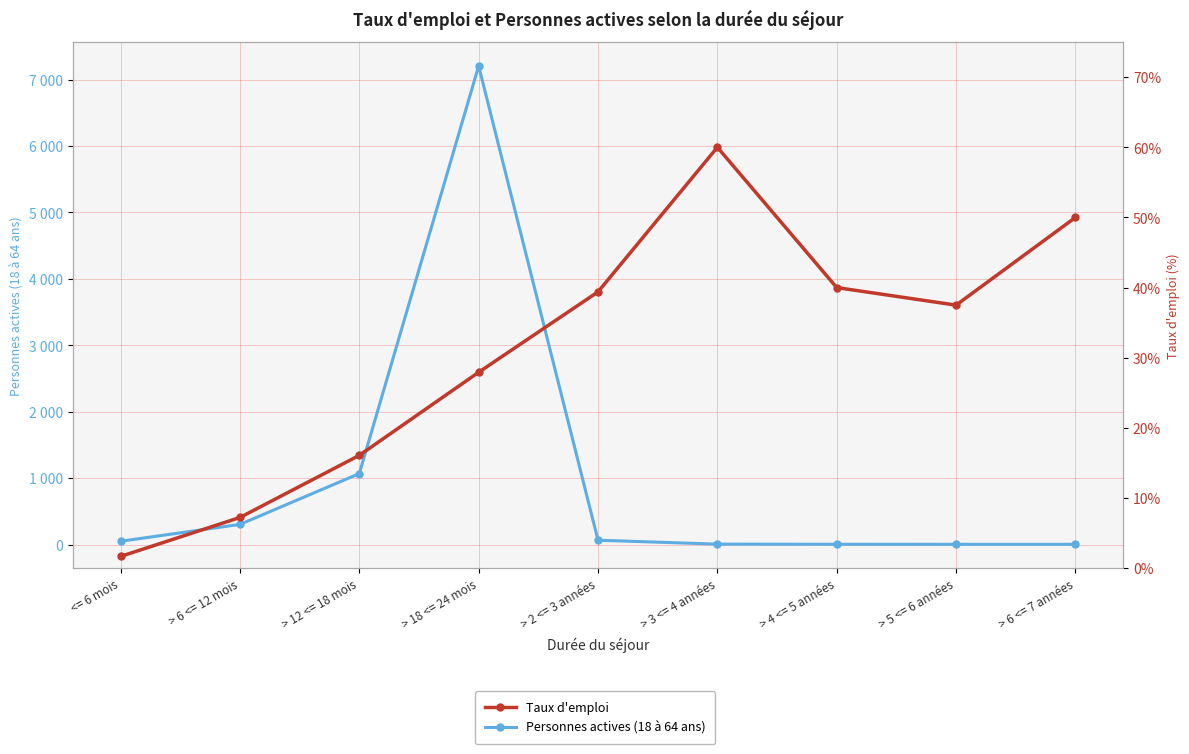

How many times do Personnes actives (18 à 64 ans) and Taux d'emploi cross each other?

1